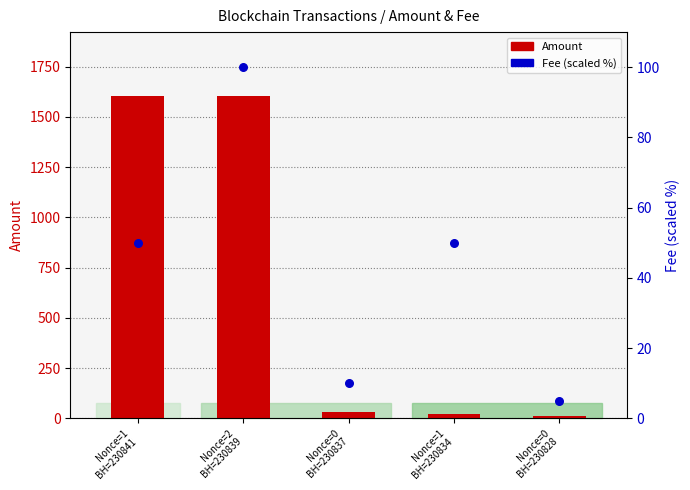

Is the value of Amount at Nonce=0
BH=230837 greater than the value of Fee (scaled %) at Nonce=1
BH=230841?

No